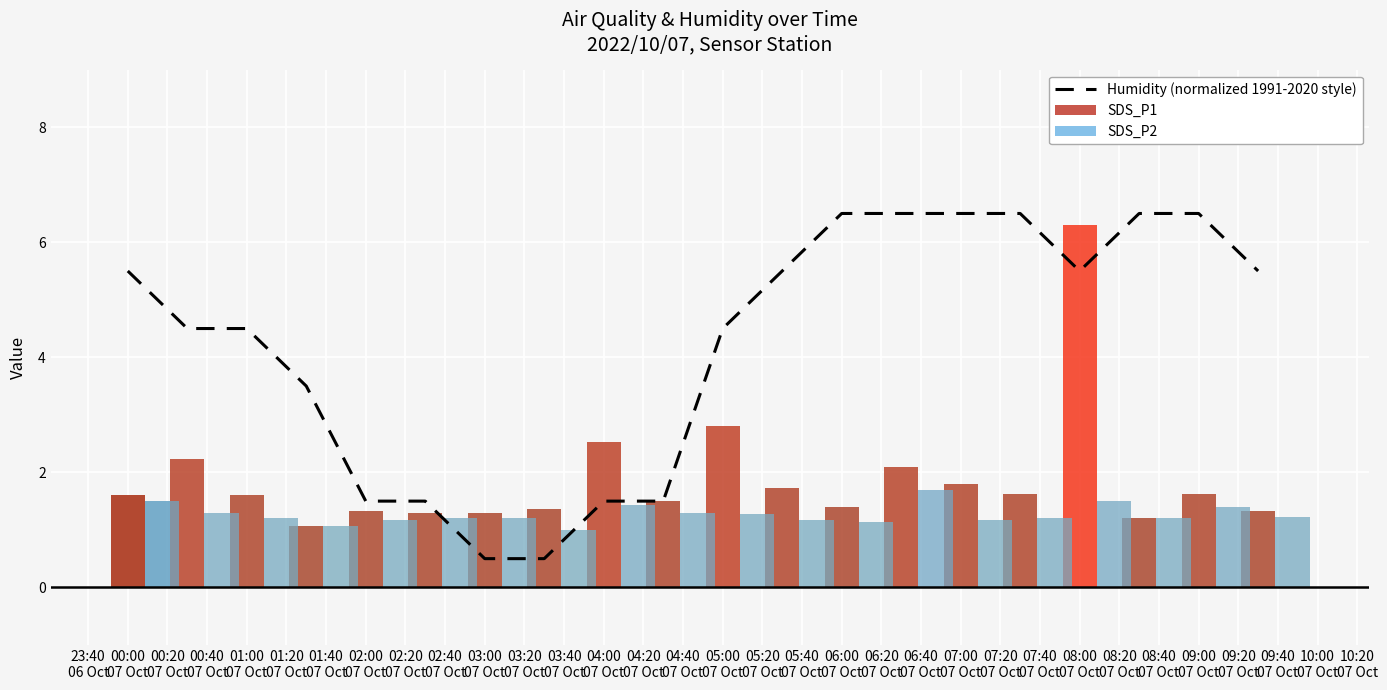

Between 01:20
07 Oct and 05:20
07 Oct, which is larger?

05:20
07 Oct